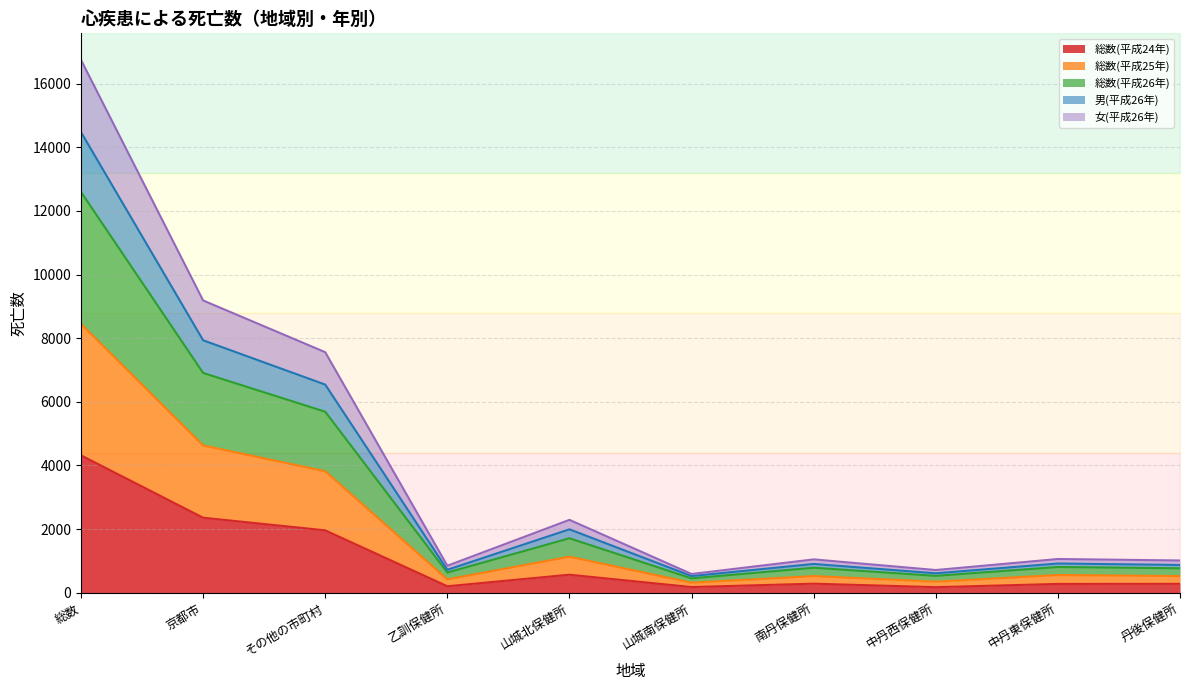

How many interior local valleys does the 女(平成26年) series have?

3